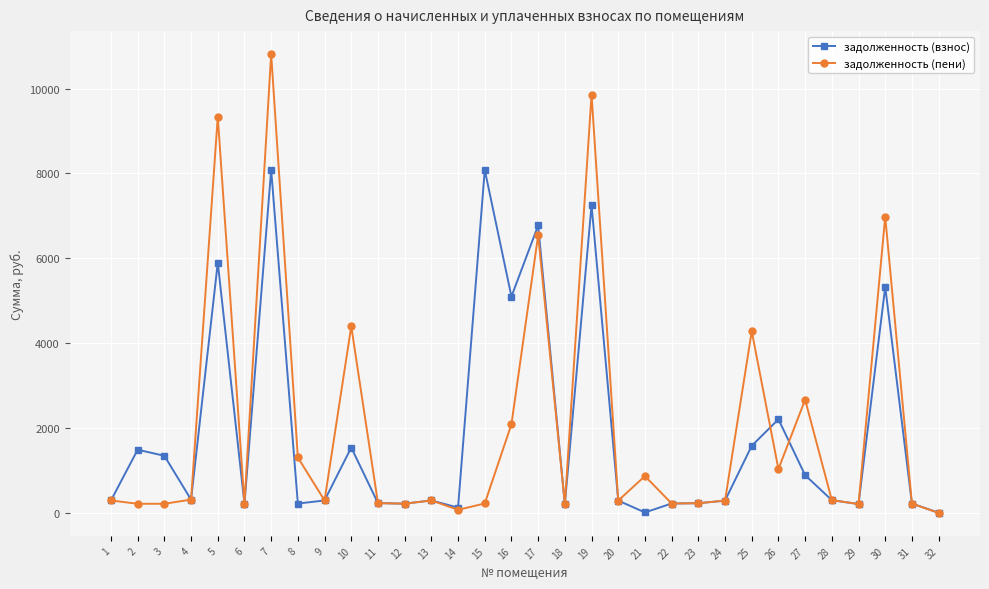

How many lines are shown in the chart?

2